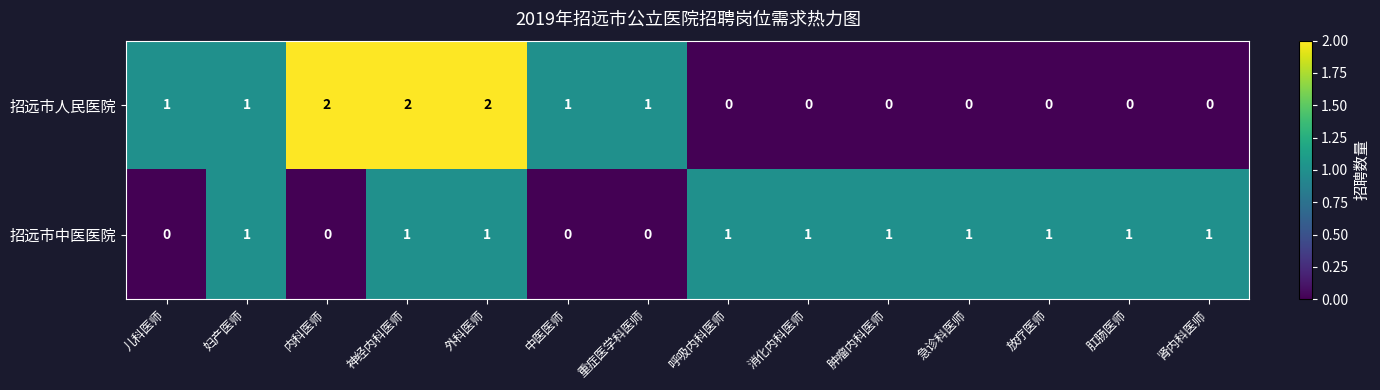

Is it true that 招远市人民医院 equals 2 at 神经内科医师?

True